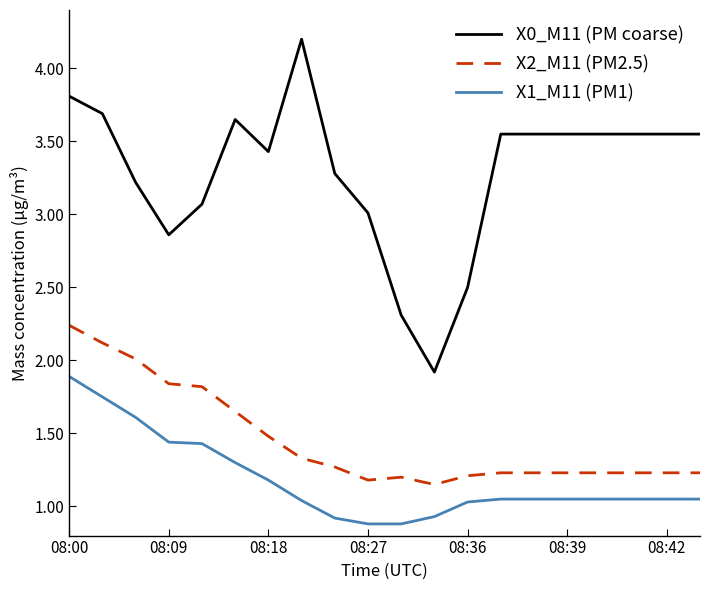

Rank the series by their maximum value, from highest to lowest.

X0_M11 (PM coarse), X2_M11 (PM2.5), X1_M11 (PM1)